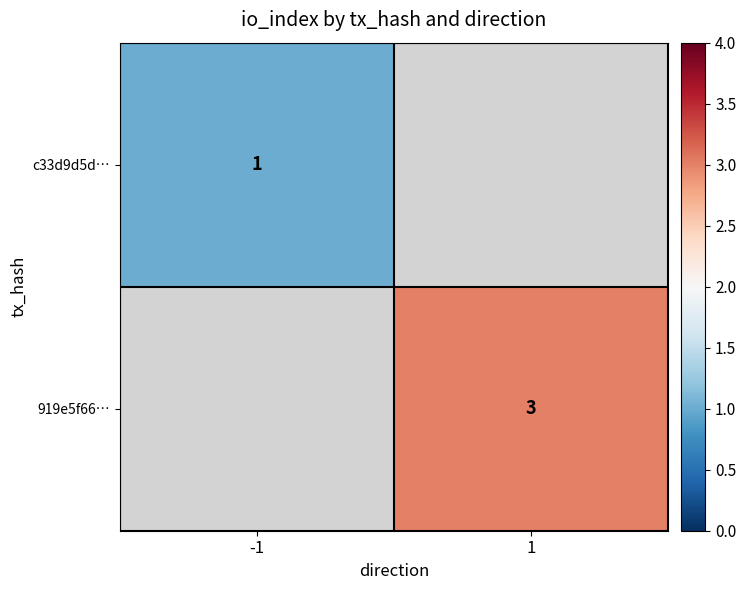

Which category has the lowest value across all series?

-1